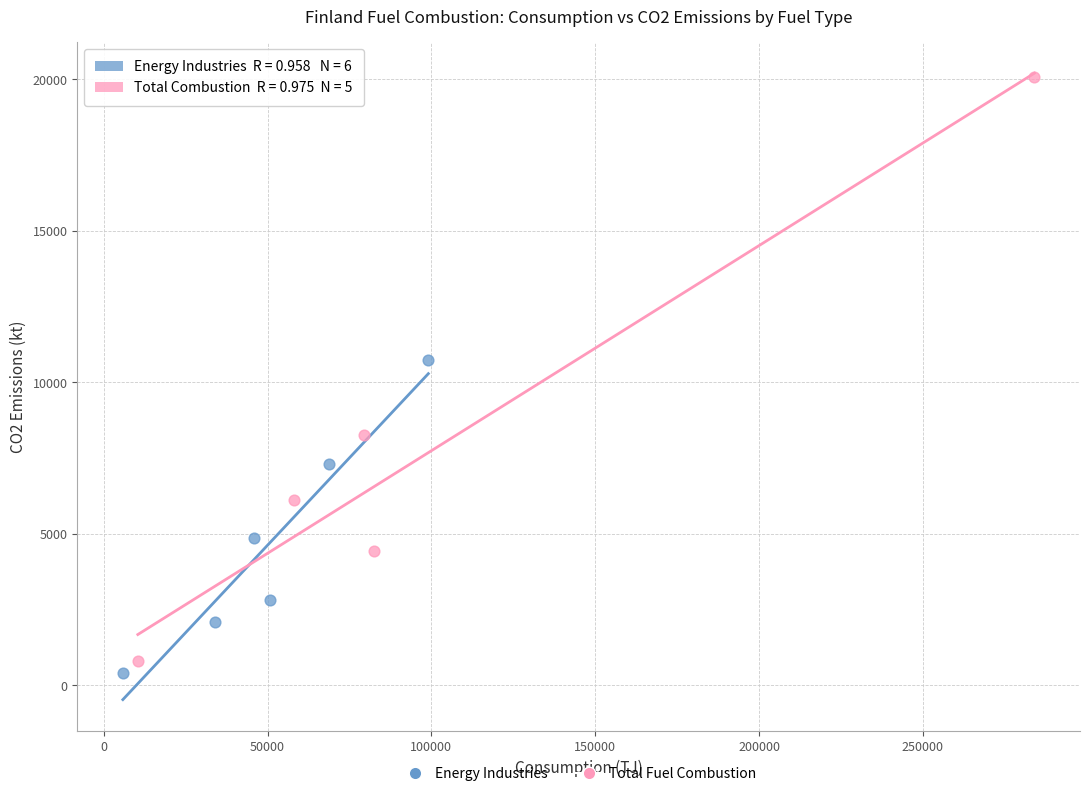

Which series has the widest spread of Y values?

Total Fuel Combustion